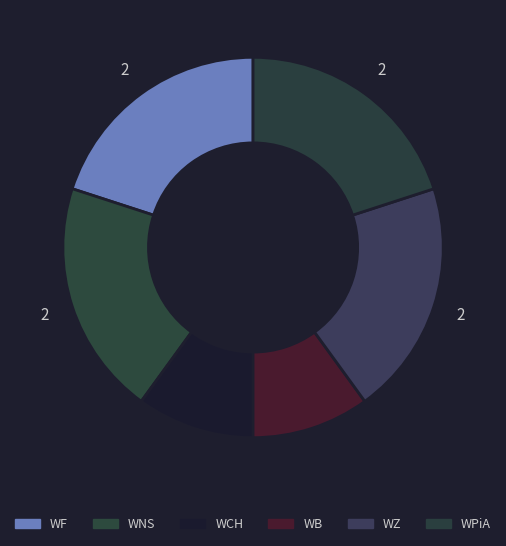

Rank the categories by value from highest to lowest.

WF, WNS, WZ, WPiA, WCH, WB